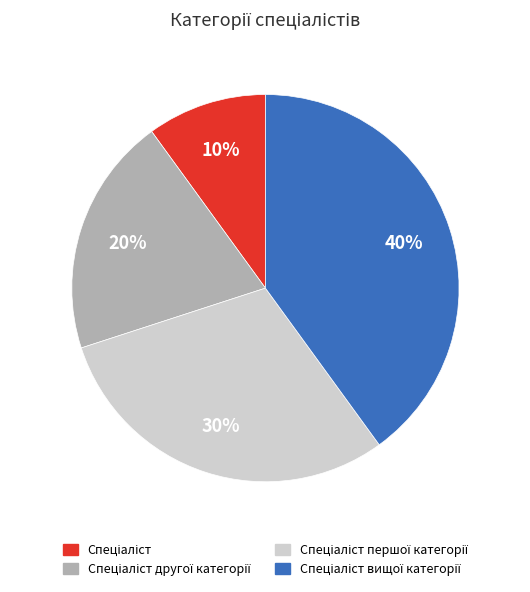

Is there a majority slice in this chart?

No